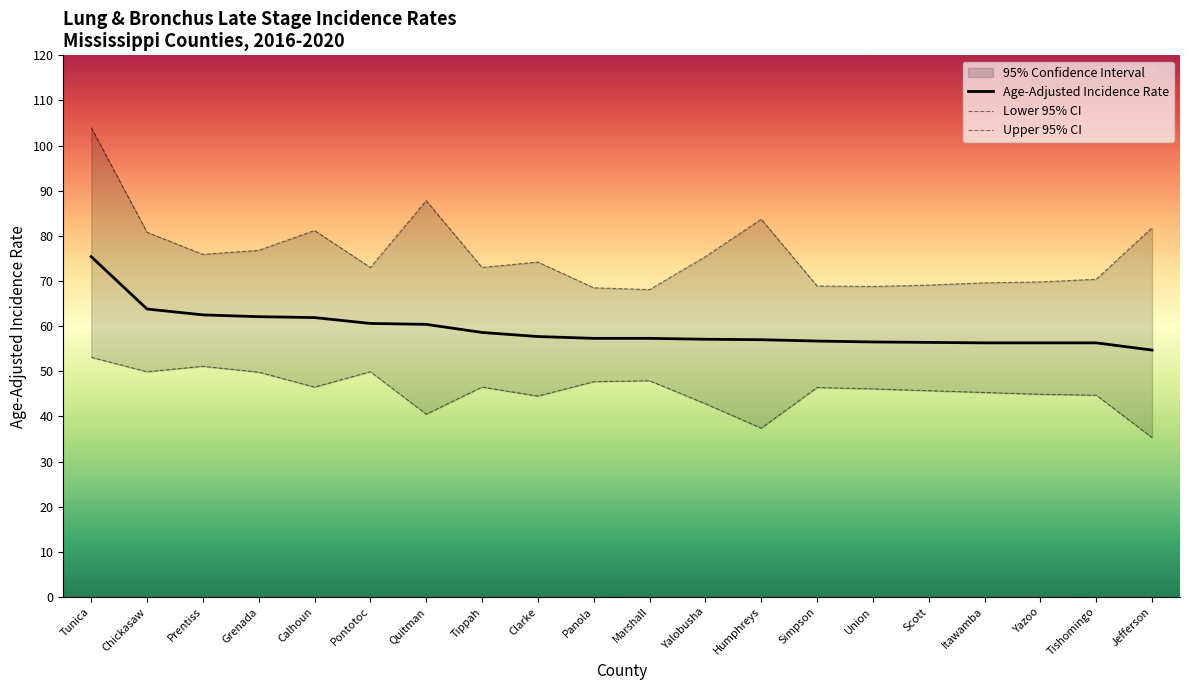

Which series has the largest total across all categories?

Upper 95% CI